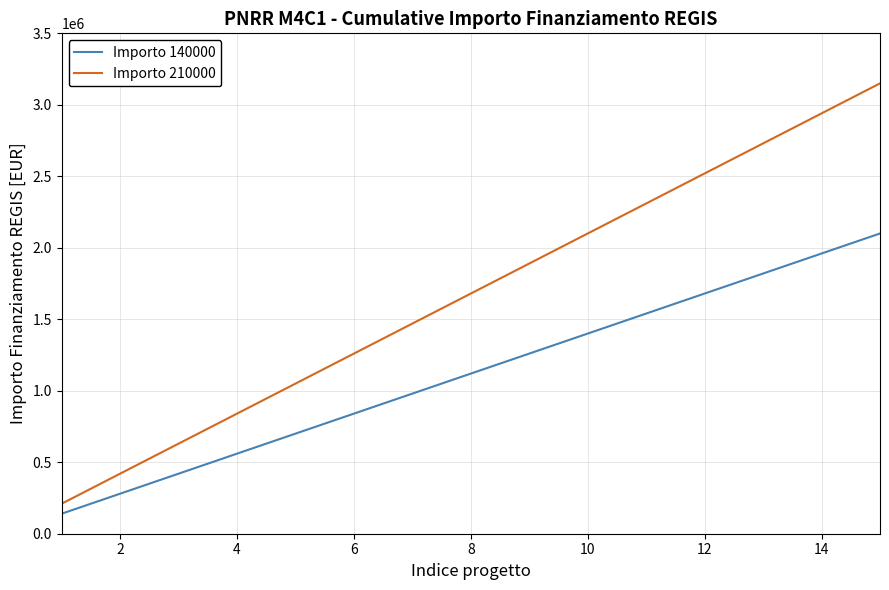

Which series has the largest total across all categories?

Importo 210000